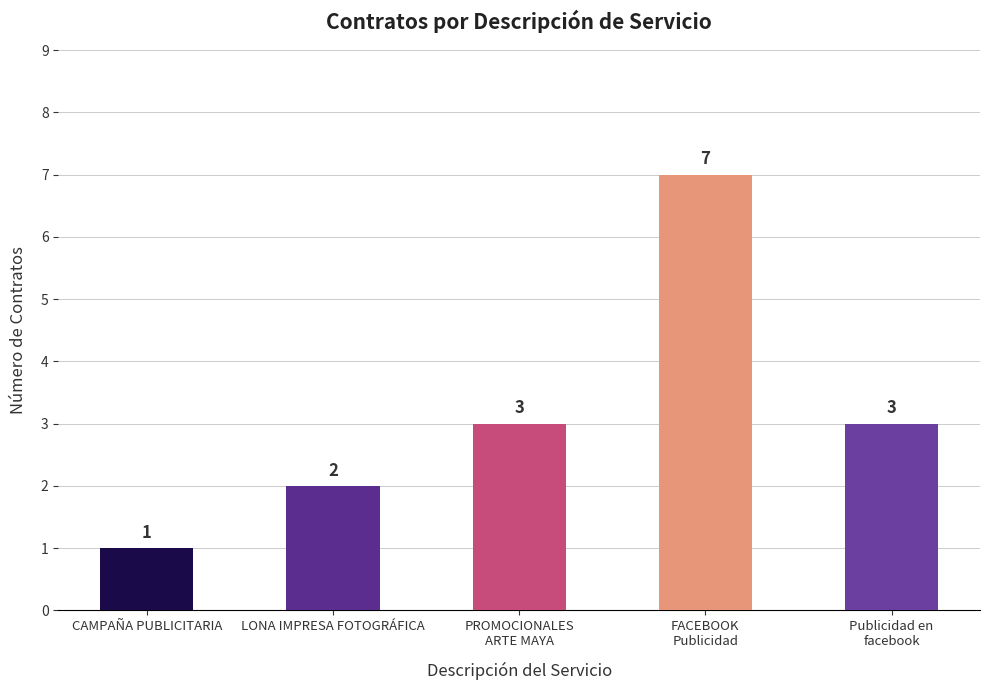

Reading left to right, transcribe all the data shown in this chart.

CAMPAÑA PUBLICITARIA=1	LONA IMPRESA FOTOGRÁFICA=2	PROMOCIONALES
ARTE MAYA=3	FACEBOOK
Publicidad=7	Publicidad en
facebook=3